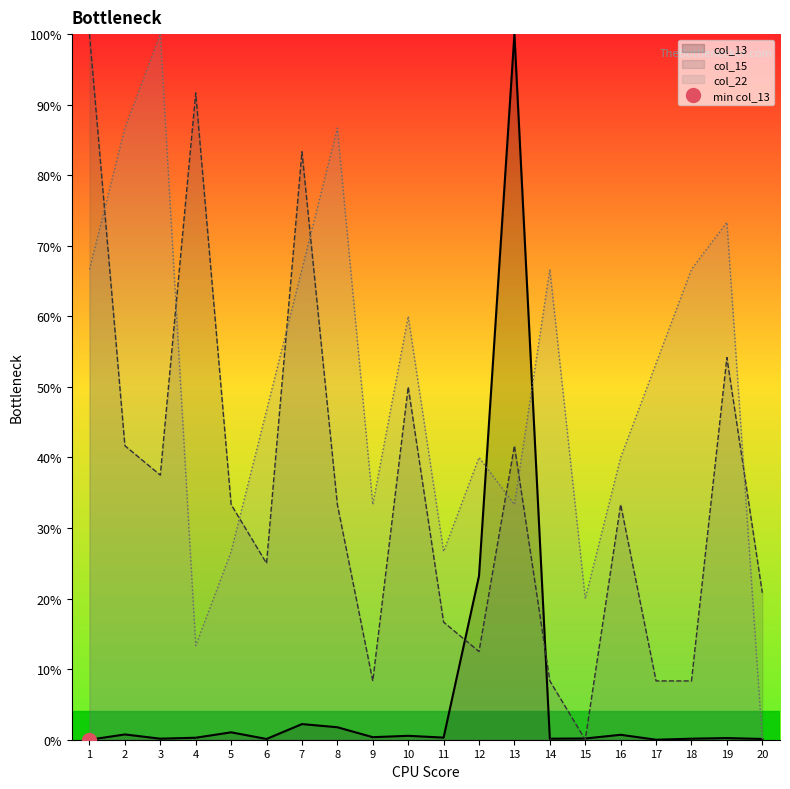

Rank the series at 15 from lowest to highest value.

col_15, col_13, col_22